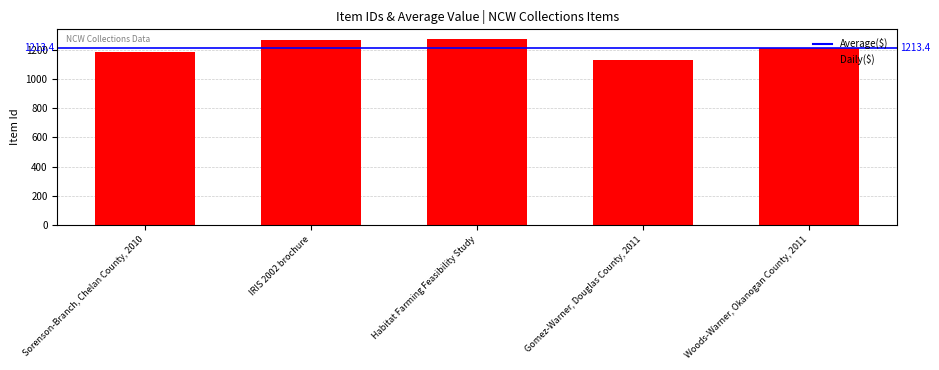

True or false: the data shows 1967 at Woods-Warner, Okanogan County, 2011.

False